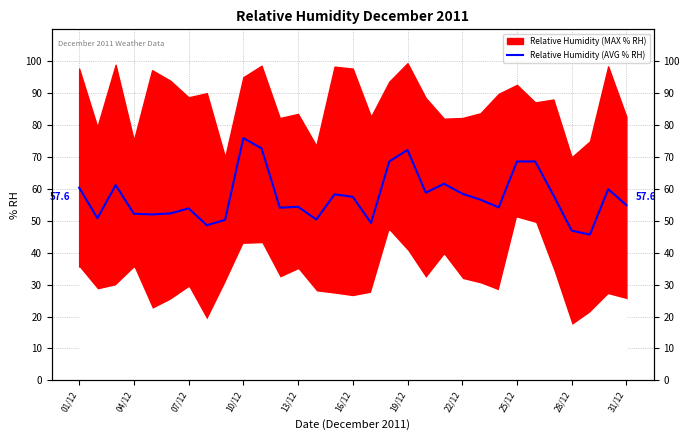

What value does the data have at 16/12?

57.5